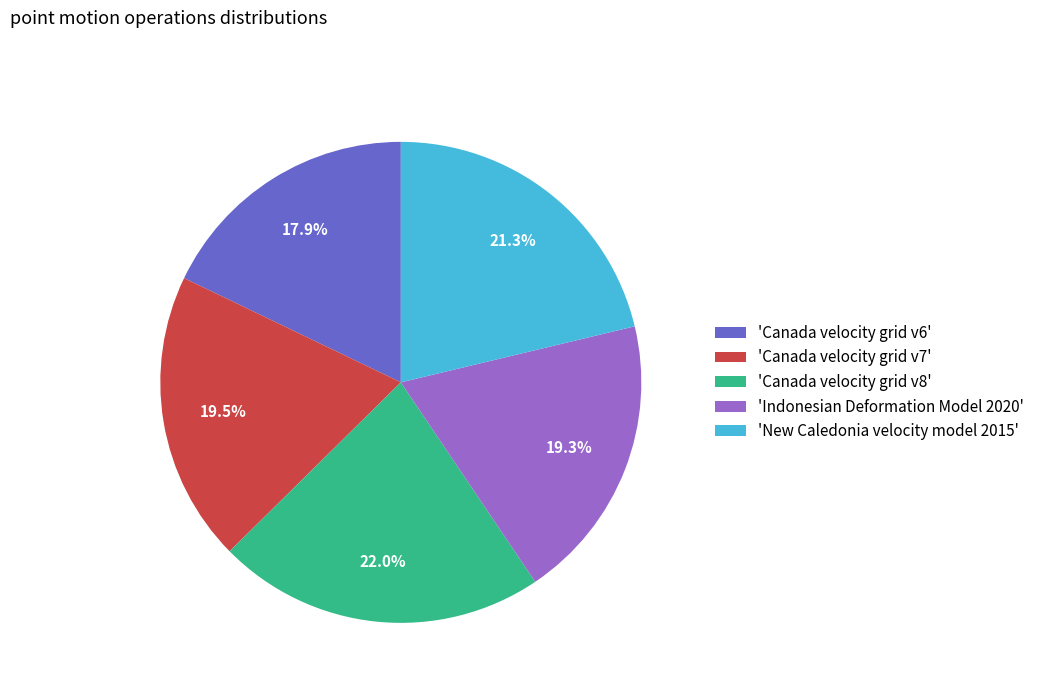

Which category has the smallest portion of the pie?

'Canada velocity grid v6'